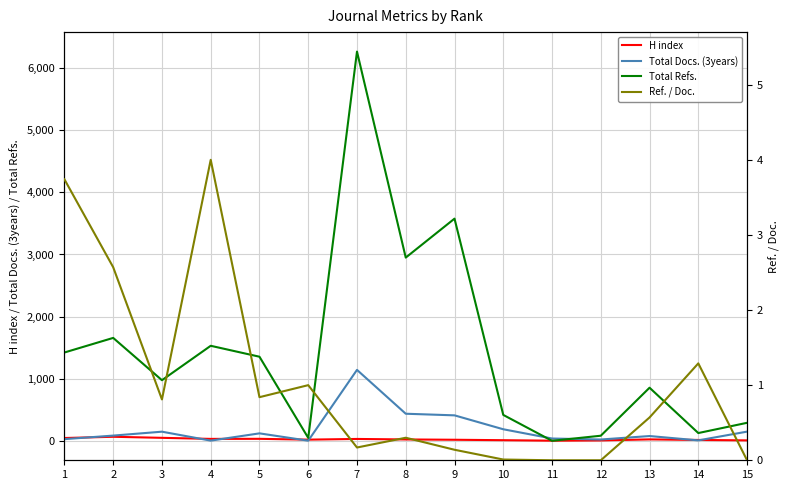

At 4, list the series in order from largest to smallest.

Total Refs., H index, Ref. / Doc., Total Docs. (3years)